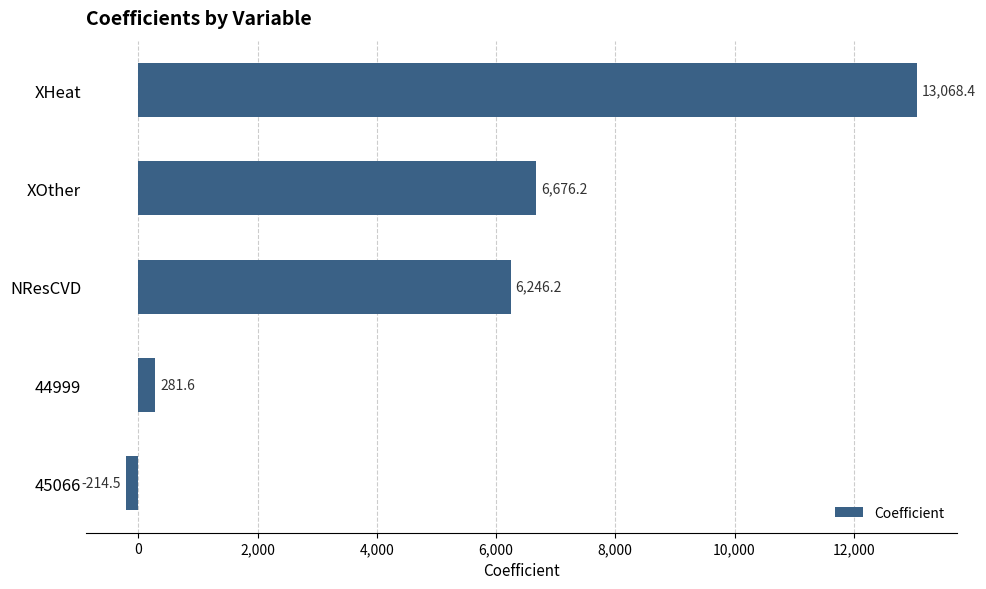

Reading top to bottom, extract all data points from this chart.

XHeat=13068.4	XOther=6676.2	NResCVD=6246.2	44999=281.6	45066=-214.5